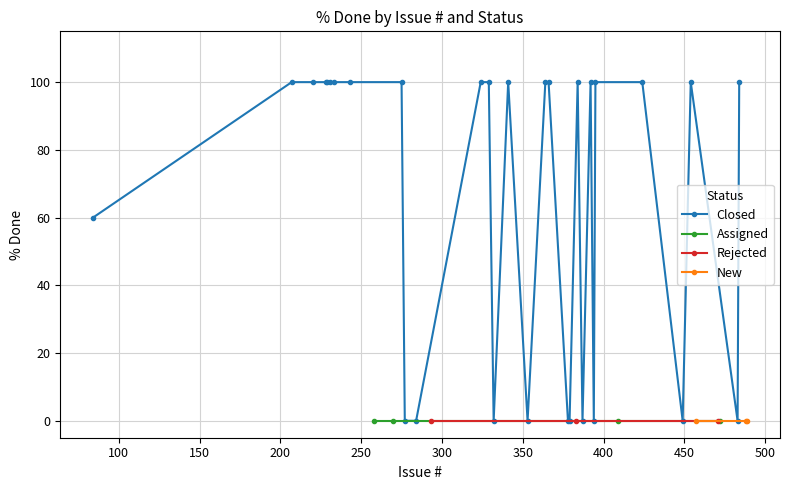

What is the maximum value for Closed?

100